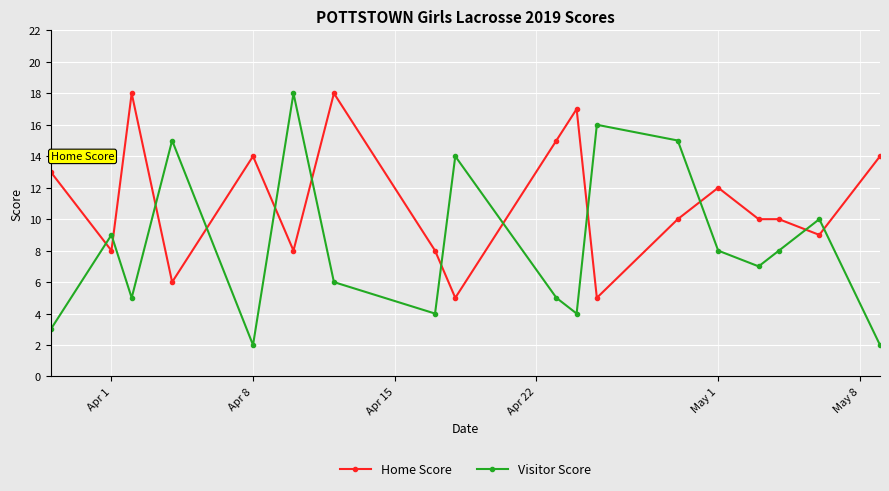

What is the value of the Home Score point at the 11th from the left?

17